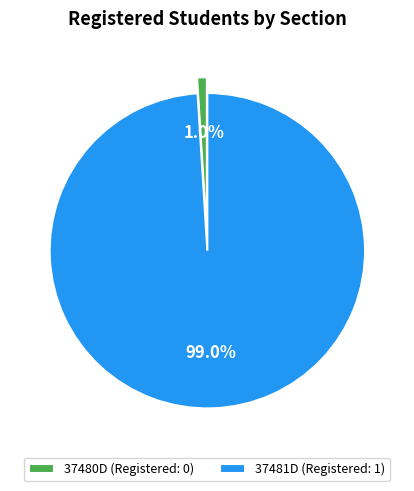

Count the number of slices in the pie.

2